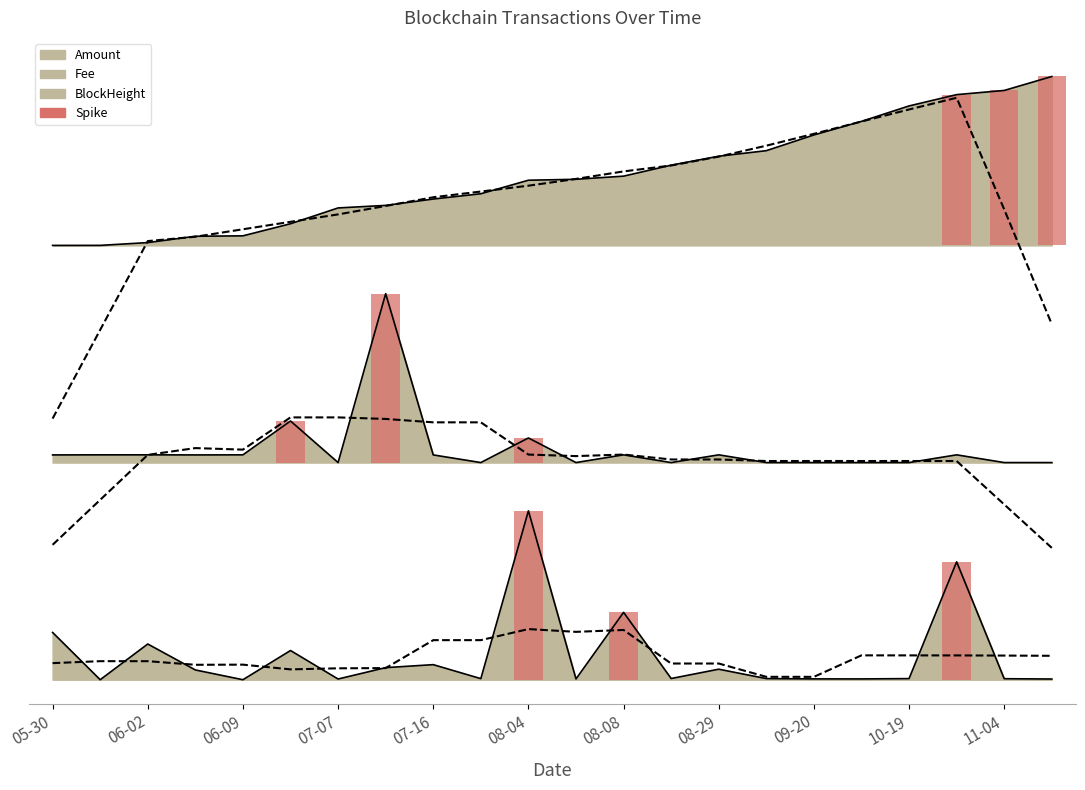

List the series in order of their peak value, lowest first.

Amount, Fee, BlockHeight_norm